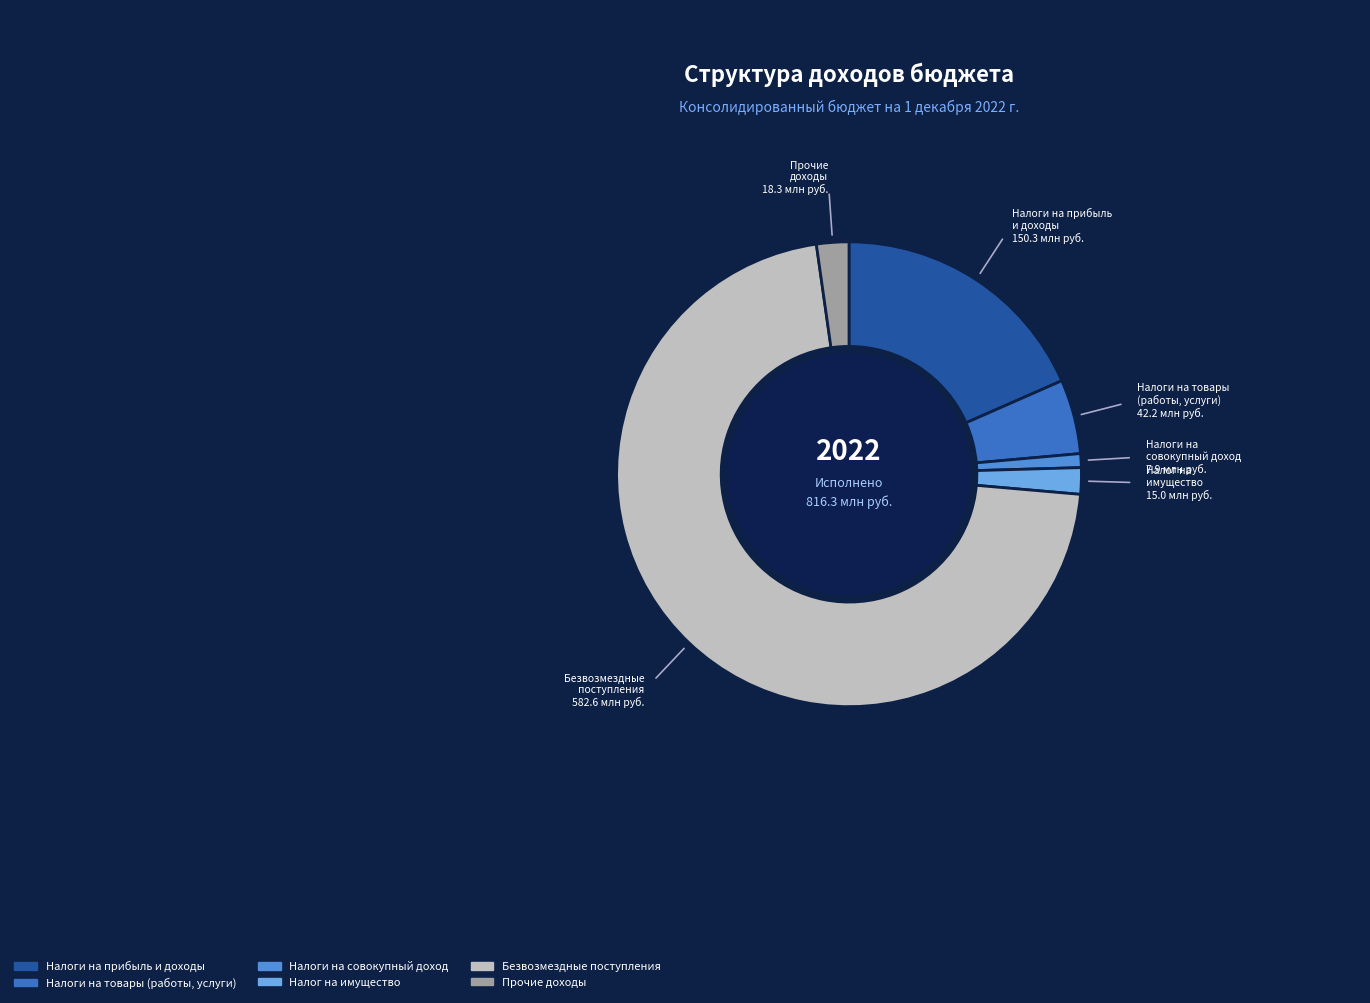

Which category has the biggest portion of the pie?

БЕЗВОЗМЕЗДНЫЕ ПОСТУПЛЕНИЯ